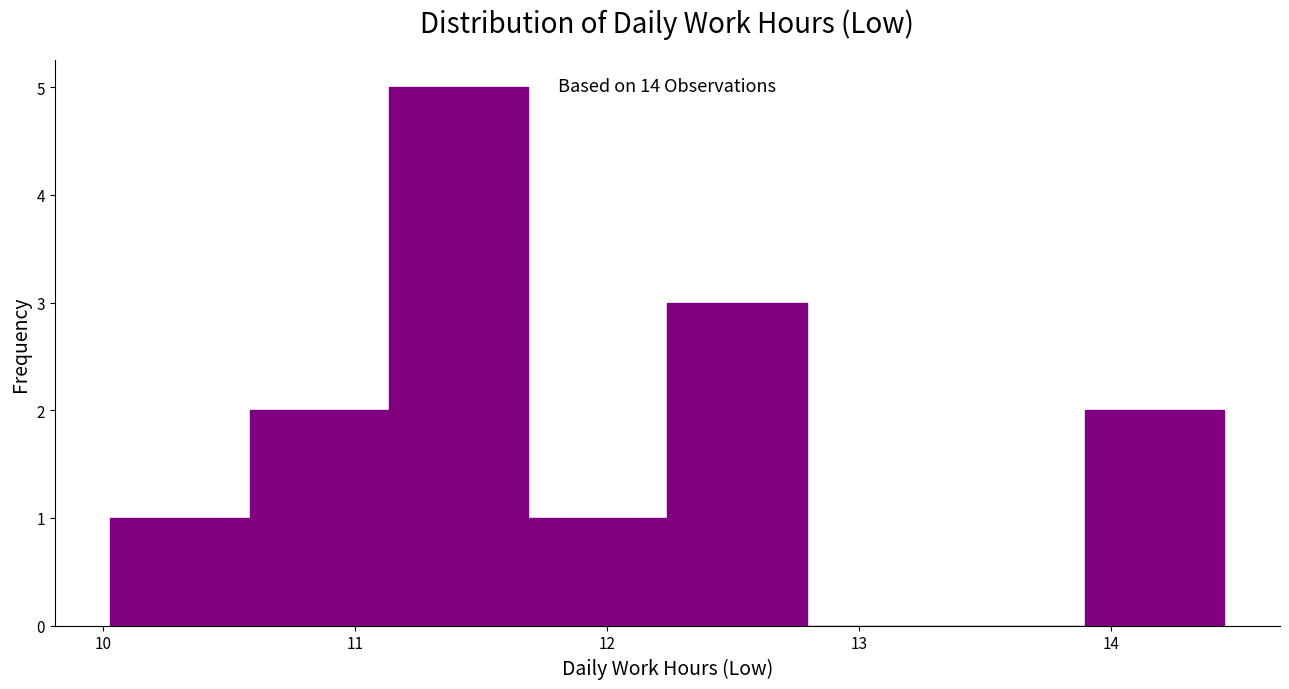

Over which range of the x-axis is the bar tallest?

11.1 to 11.7